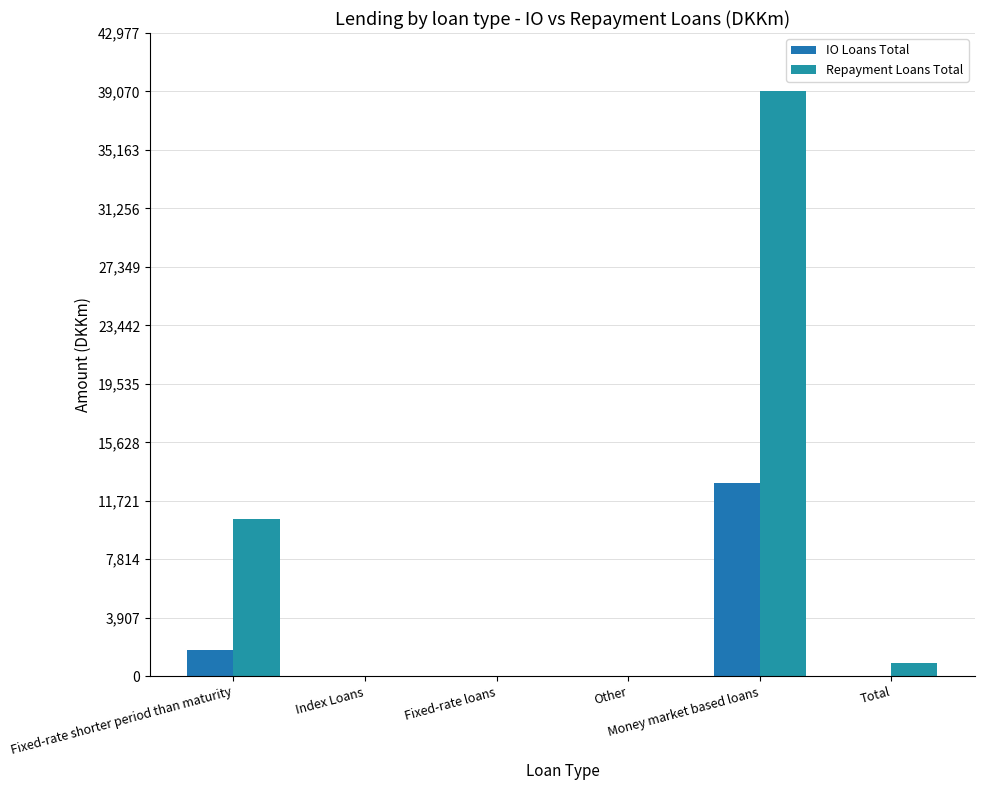

Between Other and Index Loans, which is larger?

Other